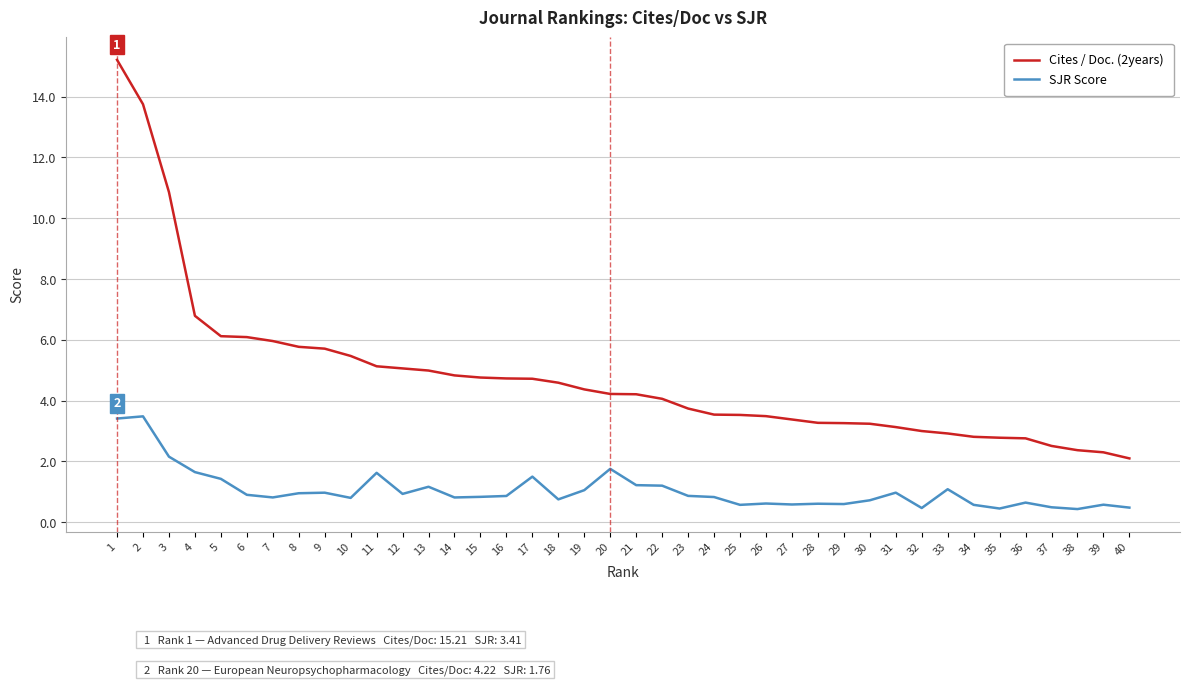

How many distinct data groups are displayed?

2